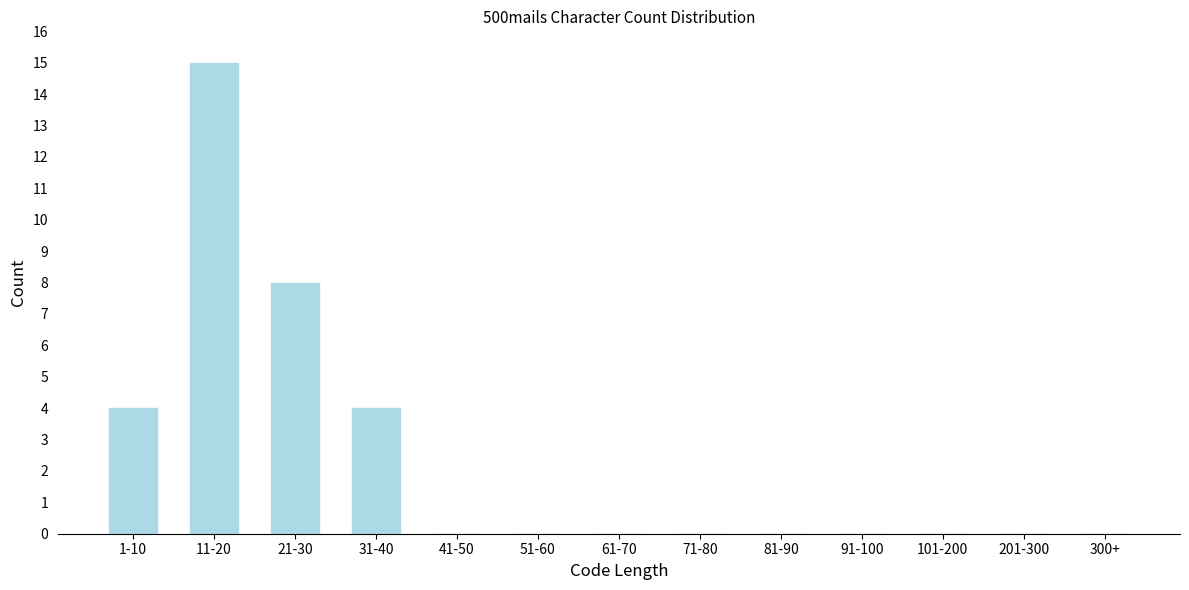

Reading left to right, what are all the values shown in this chart?

1-10=4	11-20=15	21-30=8	31-40=4	41-50=0	51-60=0	61-70=0	71-80=0	81-90=0	91-100=0	101-200=0	201-300=0	300+=0